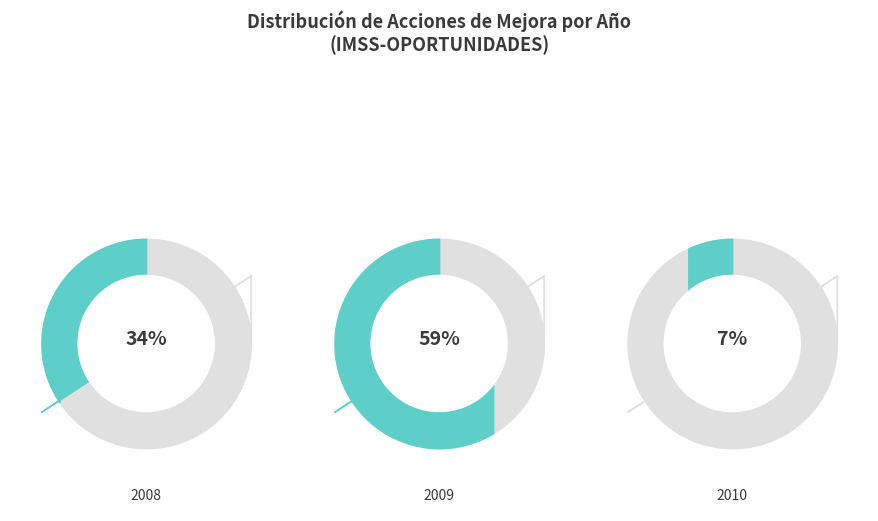

What is the total percentage of 2008 and 2009?

93.1%